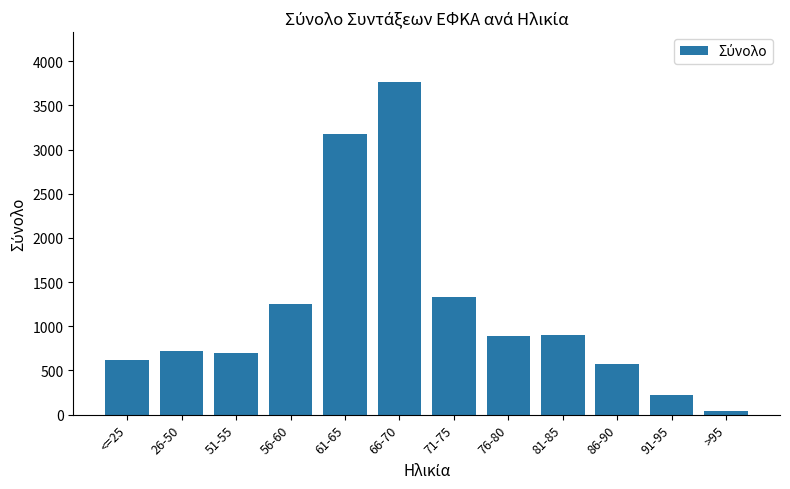

What is the average value?

1183